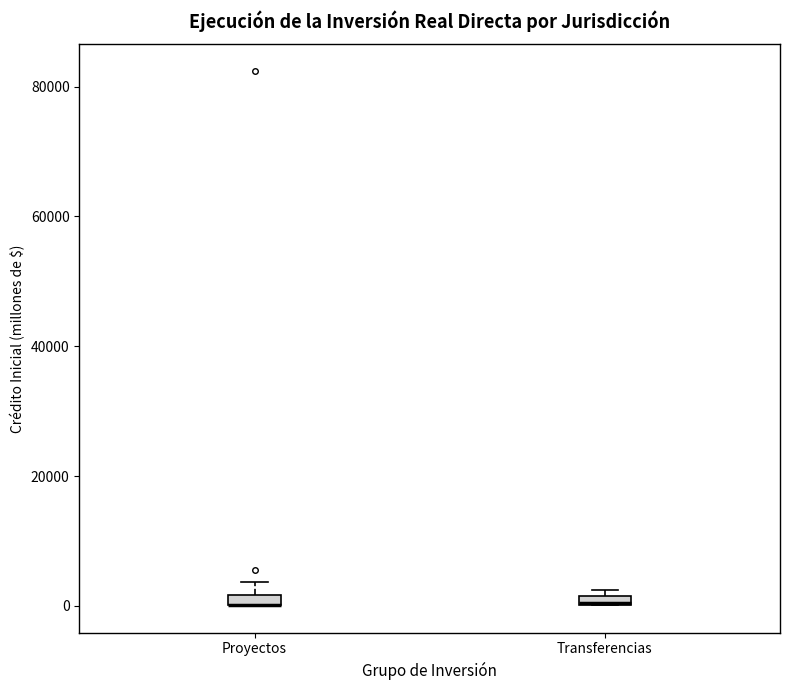

Where is the lower edge of the box for Proyectos on the y-axis? The values are not printed on the chart, so give them approximately, as read against the axis.

0